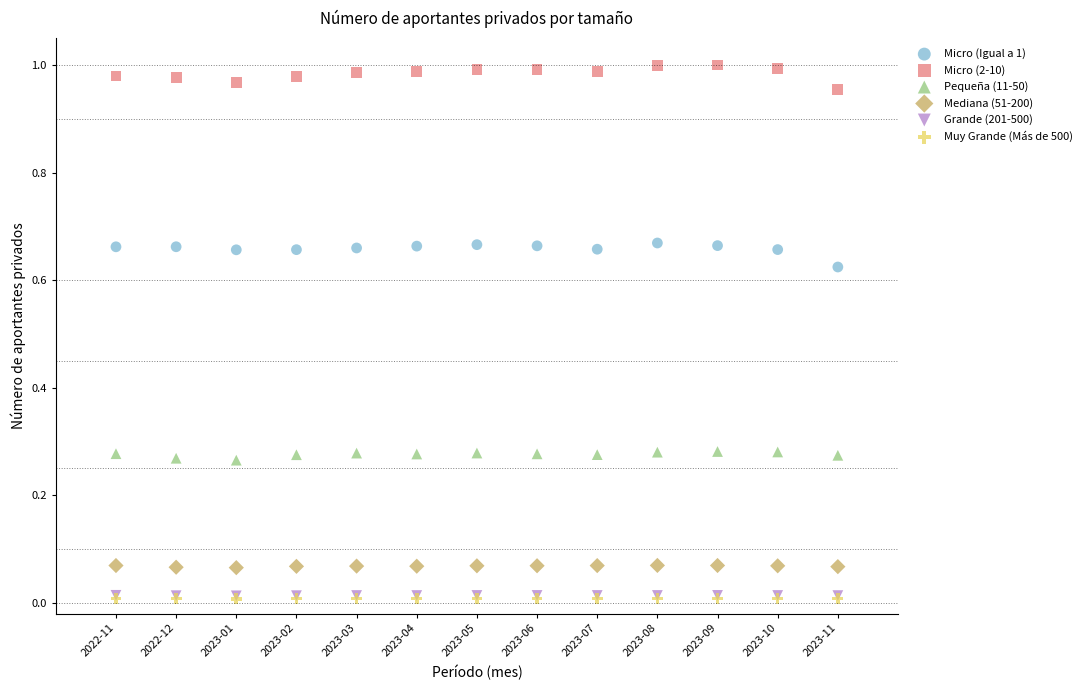

What are all the series names shown in the legend?

Micro (Igual a 1), Micro (2-10), Pequeña (11-50), Mediana (51-200), Grande (201-500), Muy Grande (Más de 500)